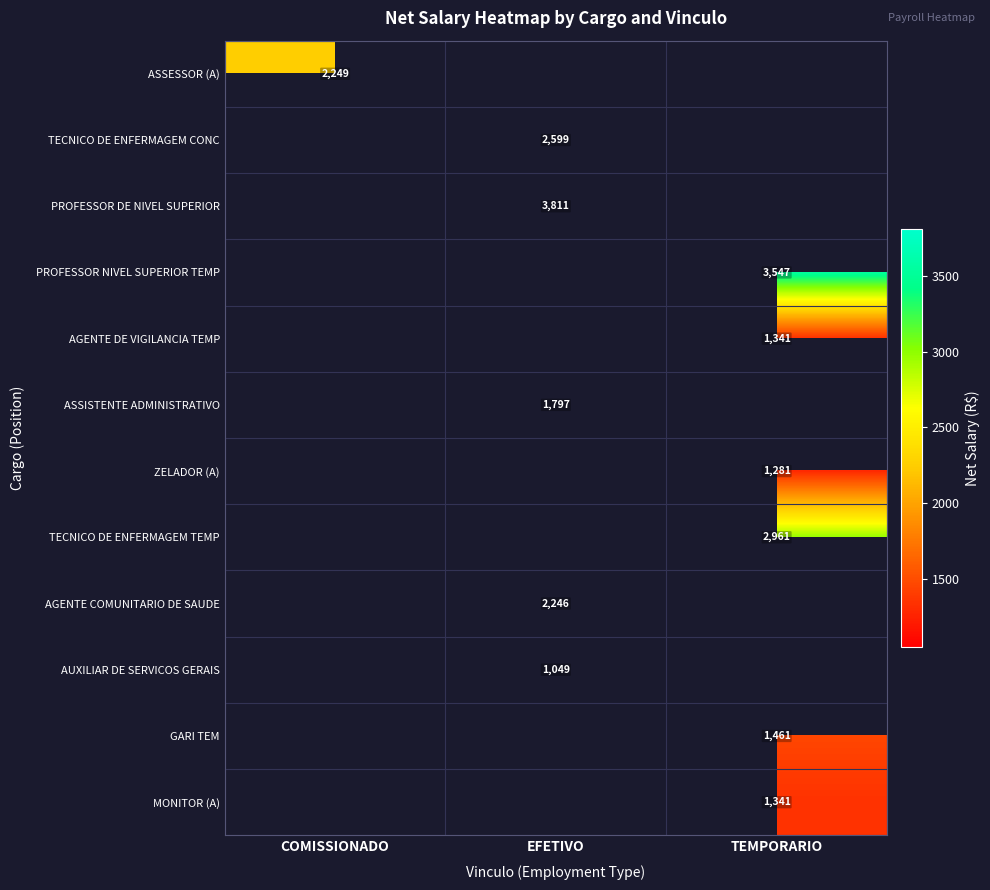

Is the value of ZELADOR (A) at TEMPORARIO greater than the value of AGENTE COMUNITARIO DE SAUDE at EFETIVO?

No